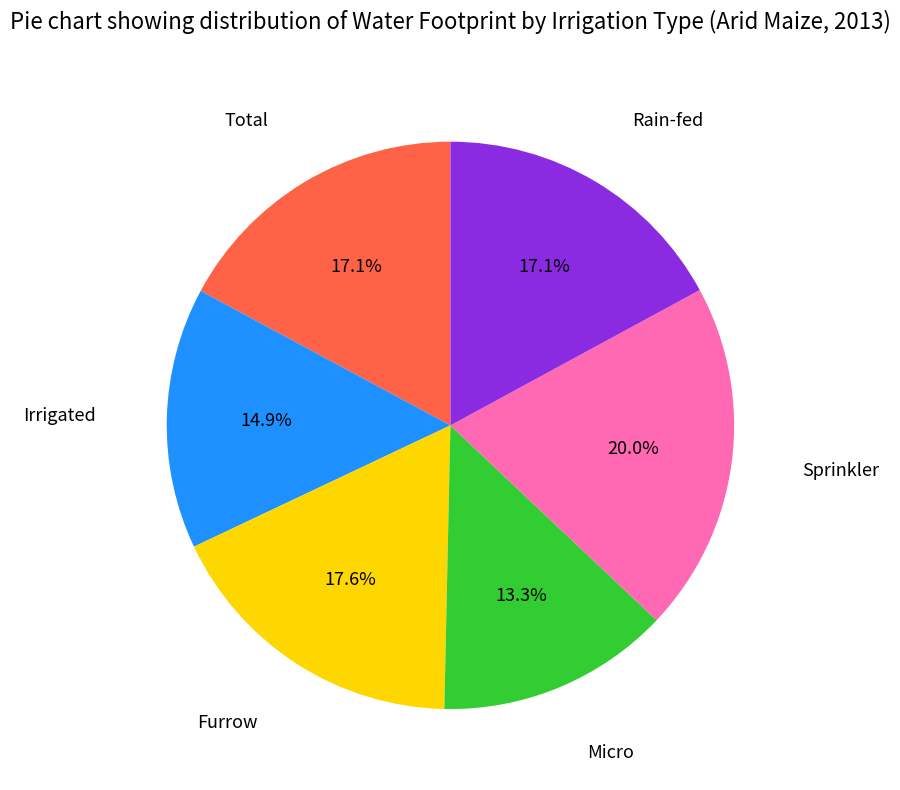

Is there any slice that represents more than half of the pie?

No